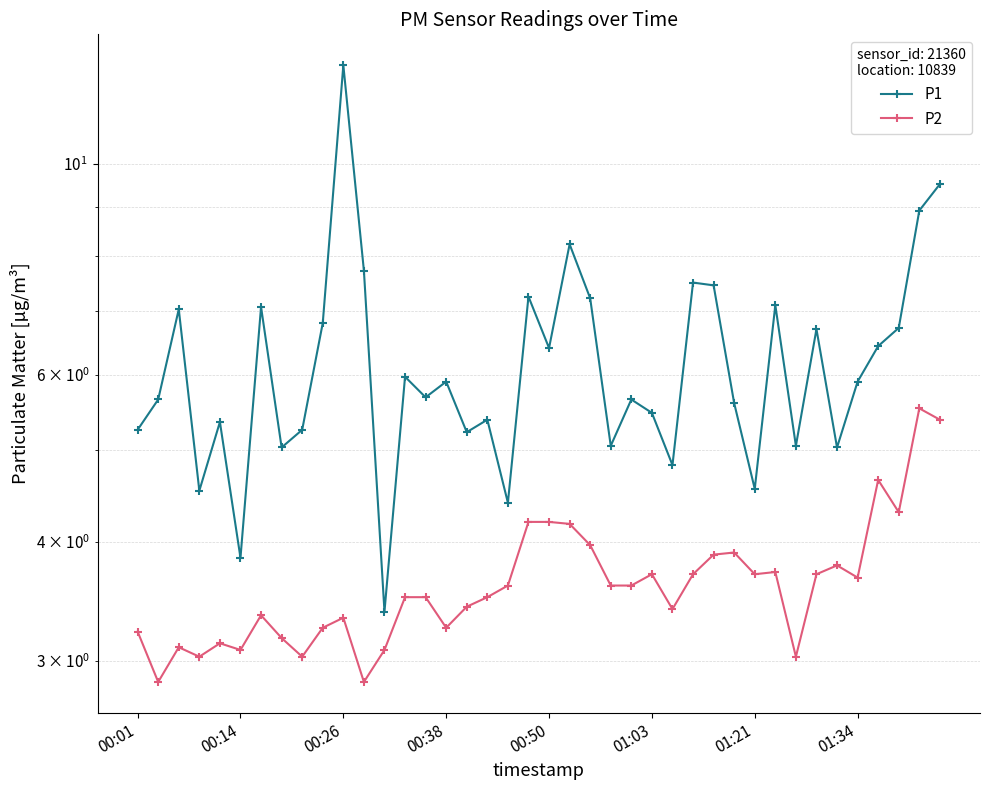

Rank the series by their average value, from lowest to highest.

P2, P1